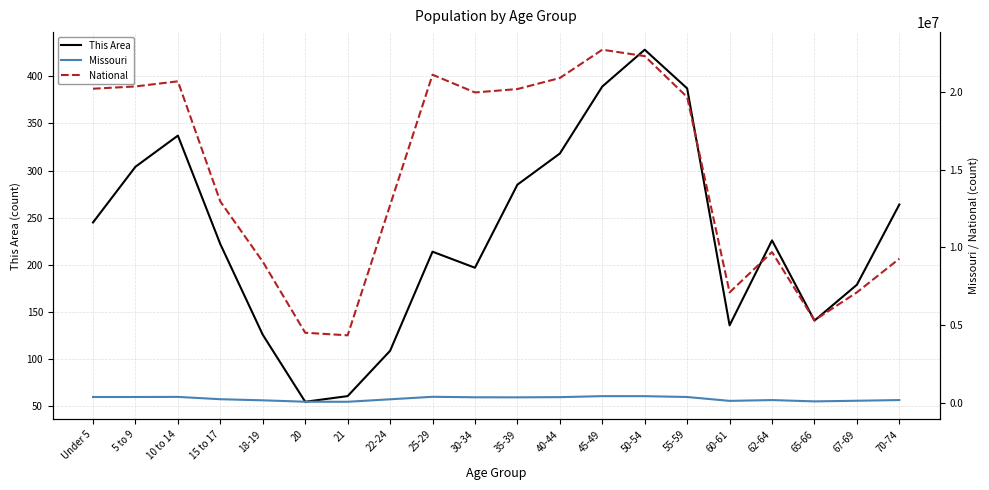

Is the value of National at 62-64 greater than the value of This Area at 22-24?

Yes